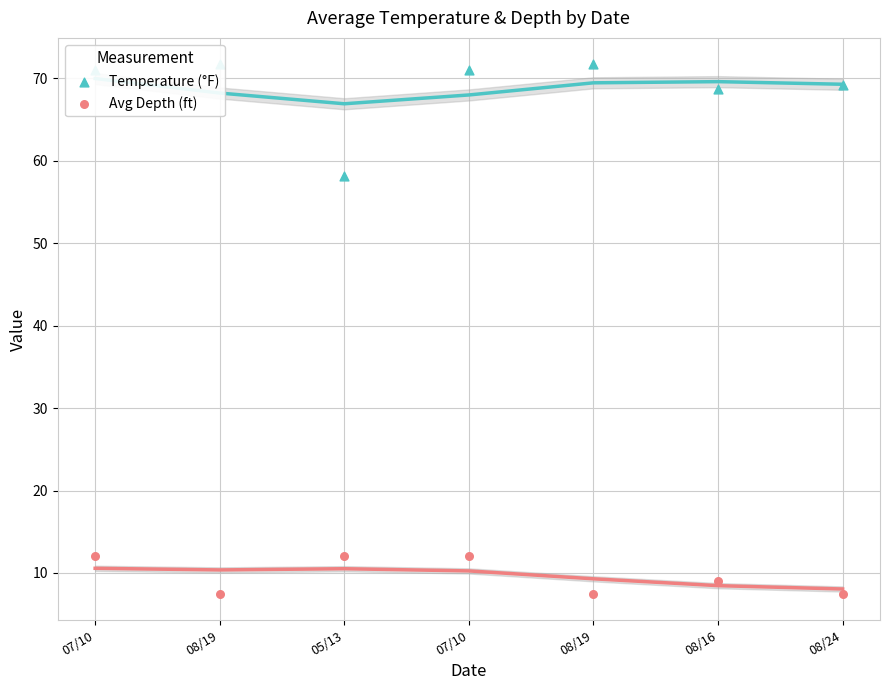

Which series has the largest Y range (max minus min)?

Temperature (°F)